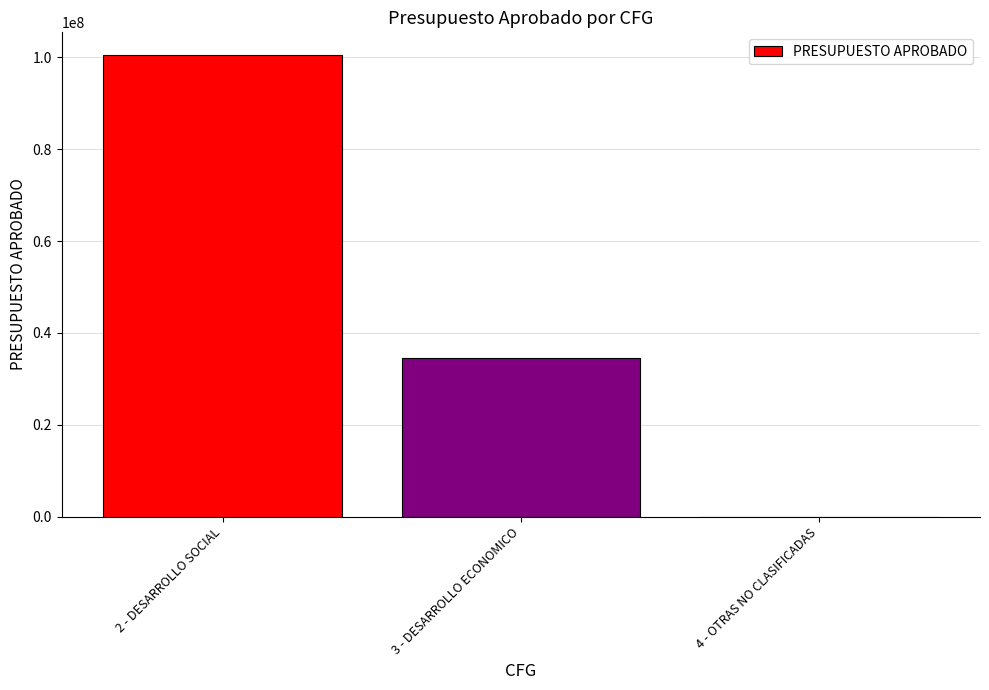

What is the sum of the values at 2 - DESARROLLO SOCIAL and 3 - DESARROLLO ECONOMICO?

134924013.5